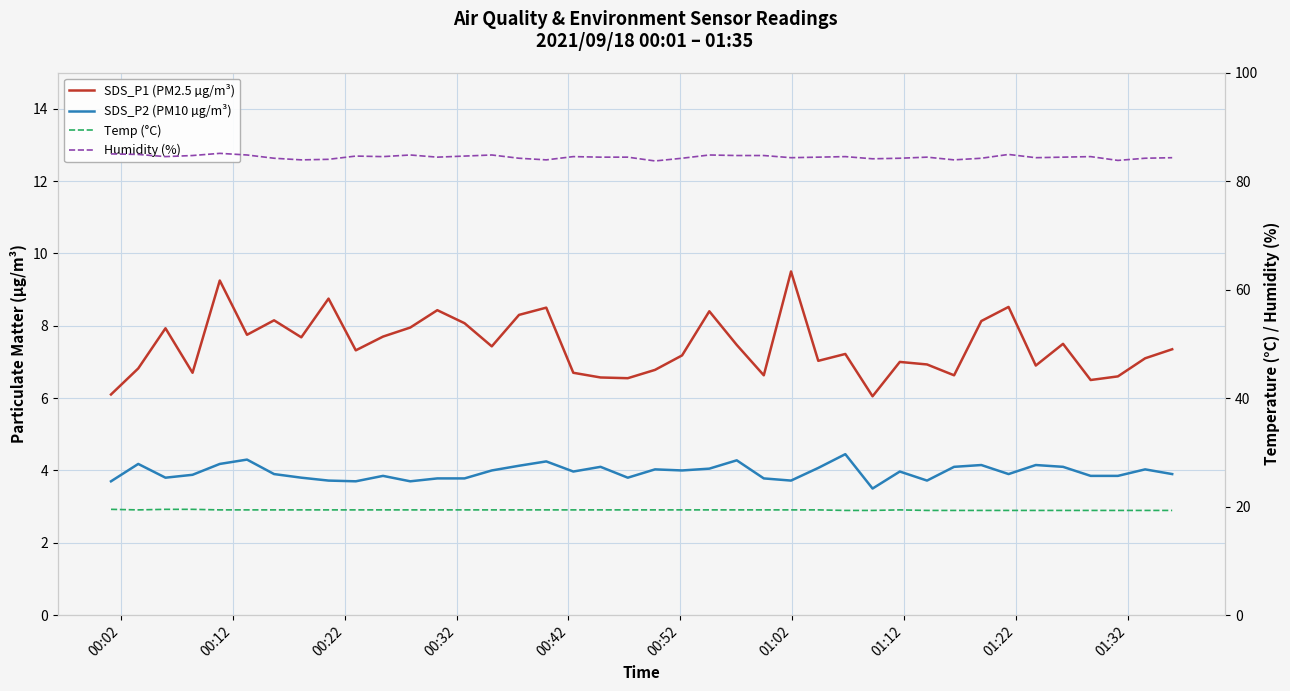

Where is the first local minimum for Temp (°C)?

00:12